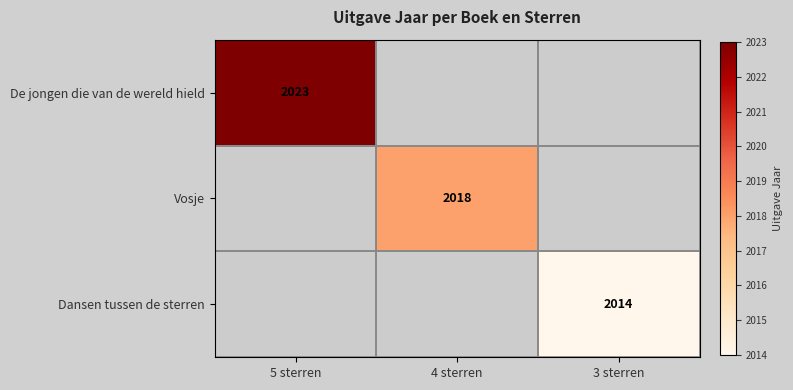

Is it true that De jongen die van de wereld hield equals 1203 at 5 sterren?

False